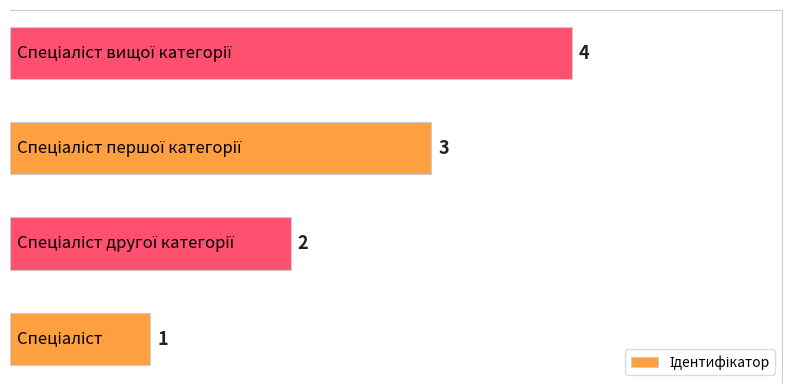

What is the greatest value displayed?

4